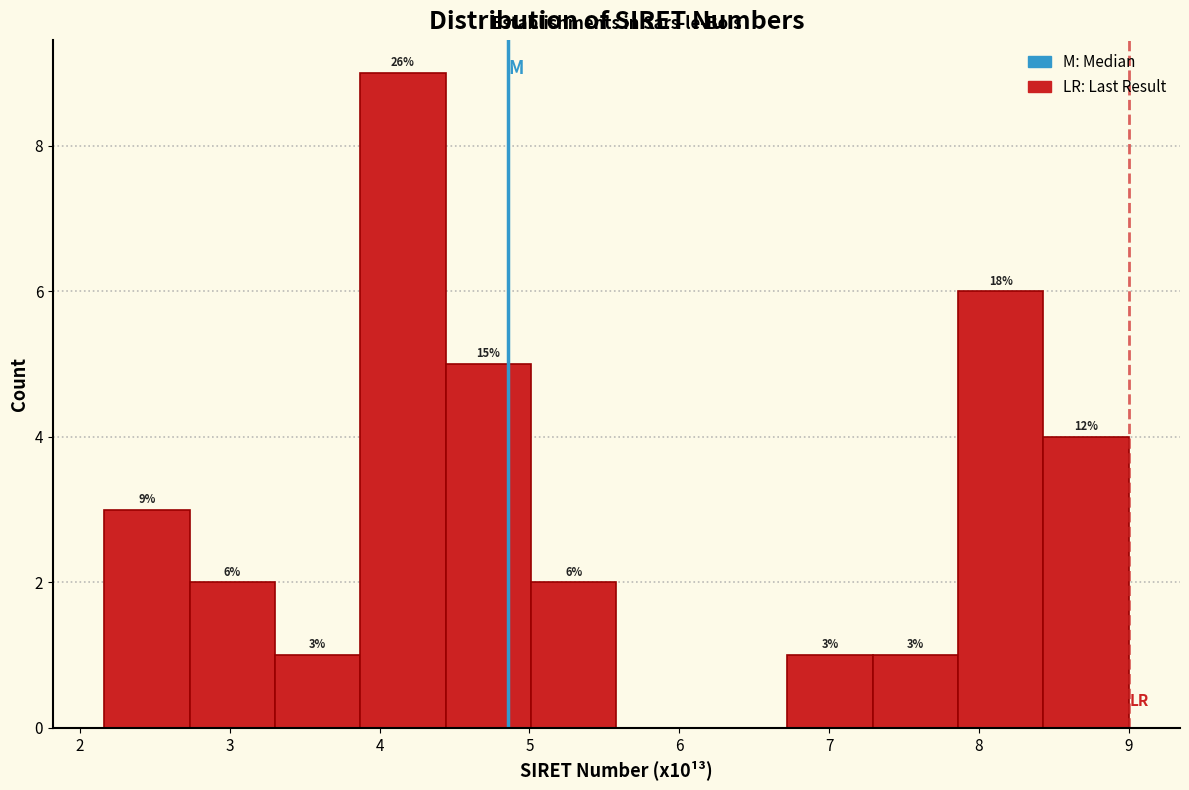

Which range on the x-axis has the tallest bar?

3.9 to 4.4